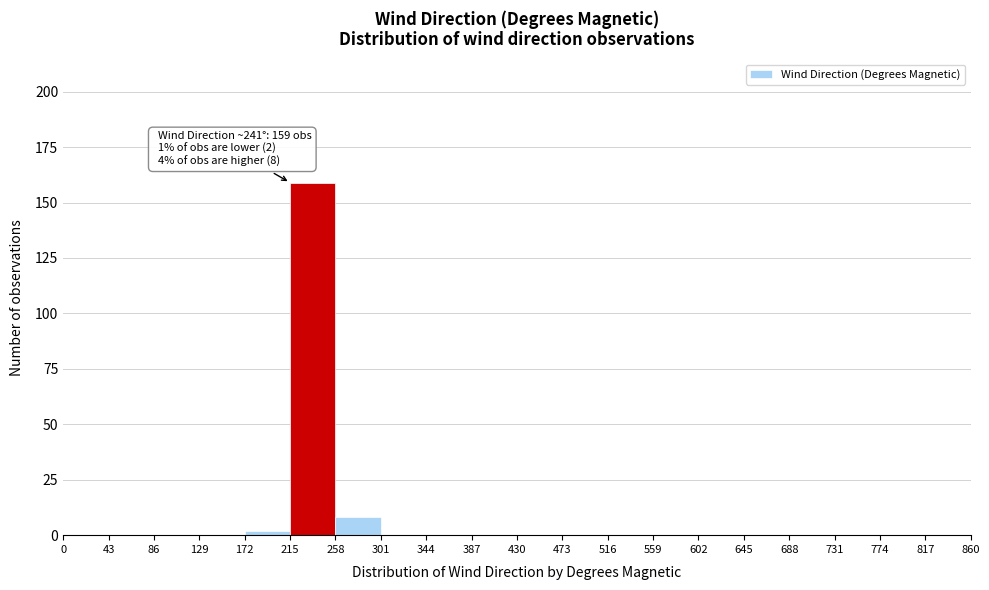

Over which range of the x-axis is the bar tallest?

215 to 258